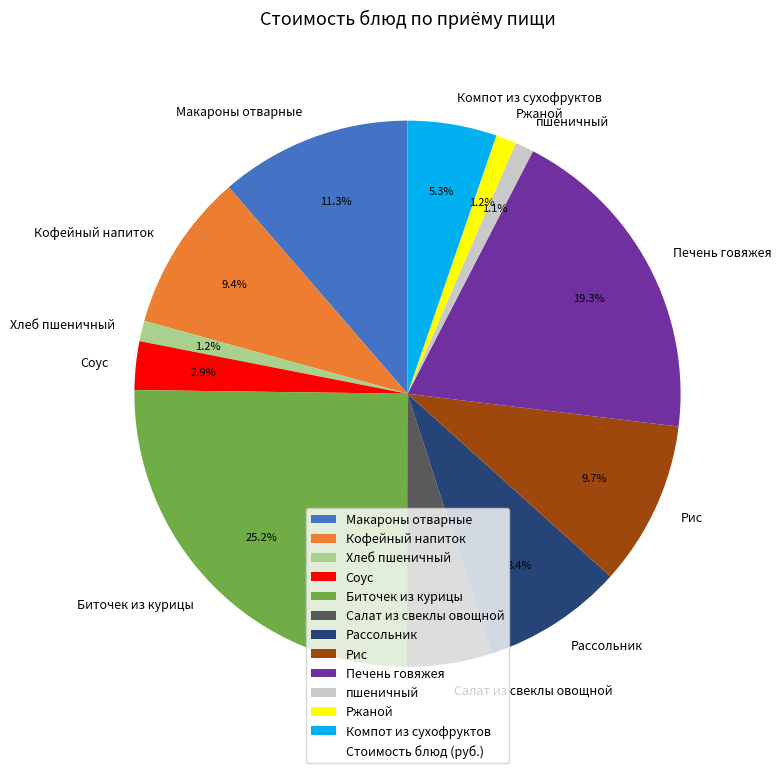

To the nearest percent, what portion does Макароны отварные represent?

11%